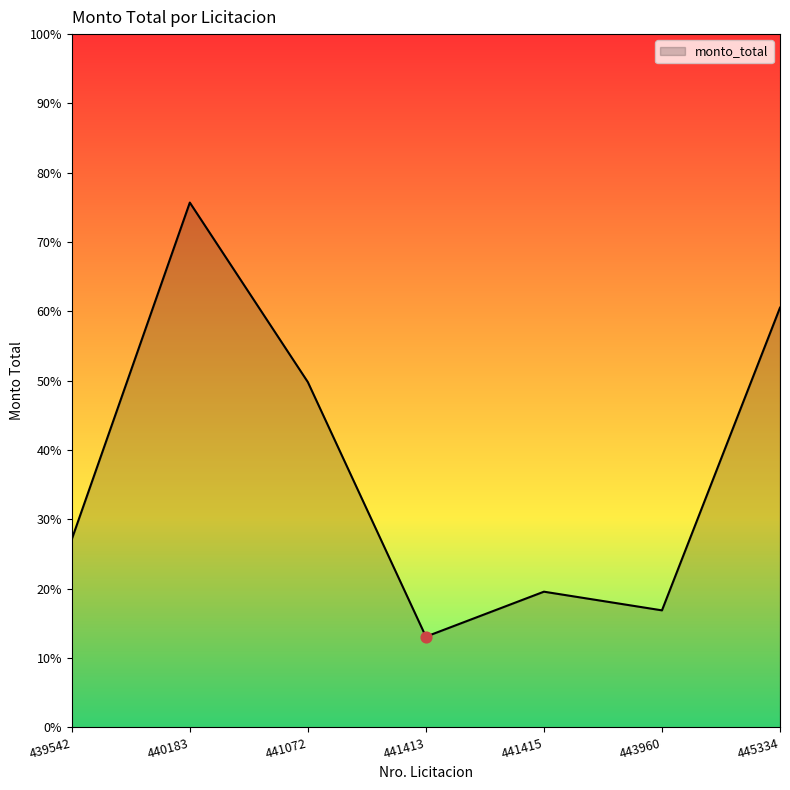

What is the change in value from 441413 to 443960?

+28460650.1